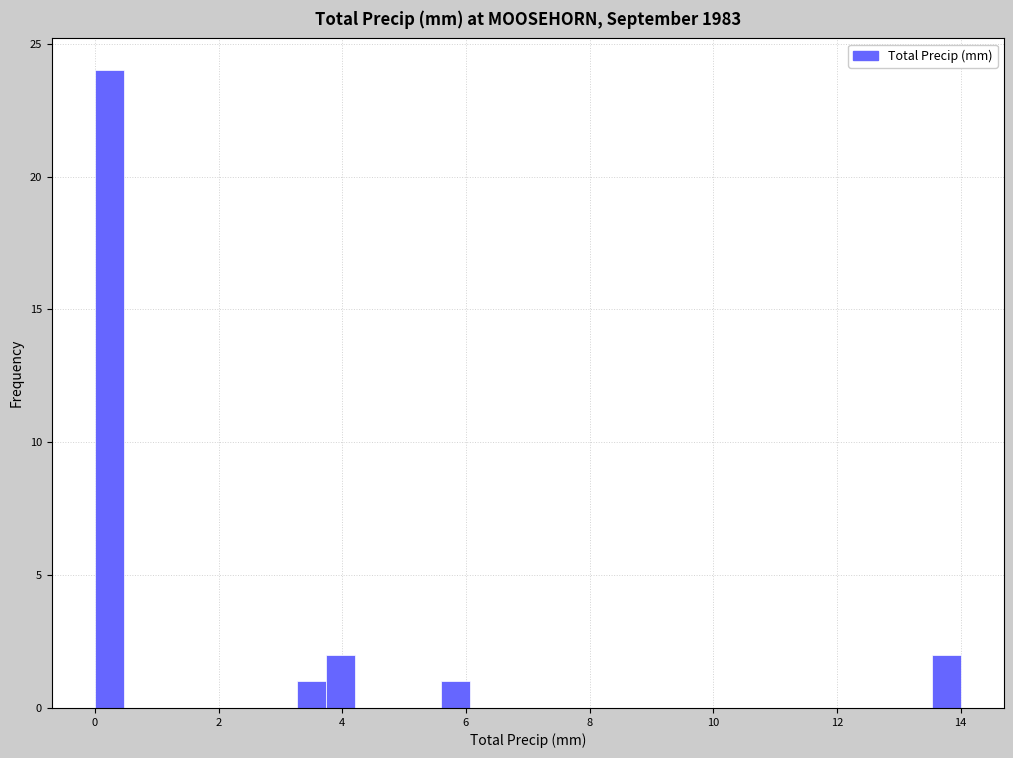

Read against the x-axis, roughly where is the centre of the tallest bar?

0.2